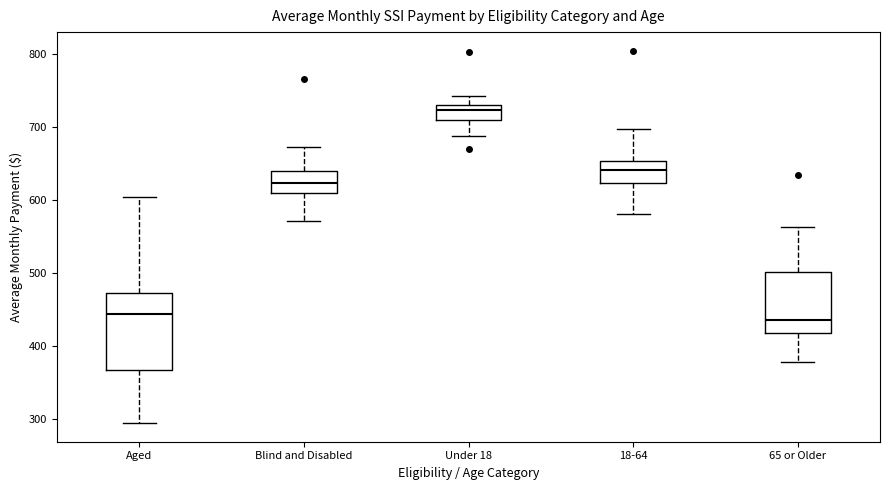

Reading left to right, transcribe this box plot: for each box, give where its median line is, the range the box spans, and where its two whiskers end, as read against the y-axis. The values are not printed on the chart, so give them approximately, as read against the axis.

Aged: median 440, box 370 to 470, whiskers 290 to 600
Blind and Disabled: median 620, box 610 to 640, whiskers 570 to 670
Under 18: median 720, box 710 to 730, whiskers 690 to 740
18-64: median 640, box 620 to 650, whiskers 580 to 700
65 or Older: median 440, box 420 to 500, whiskers 380 to 560